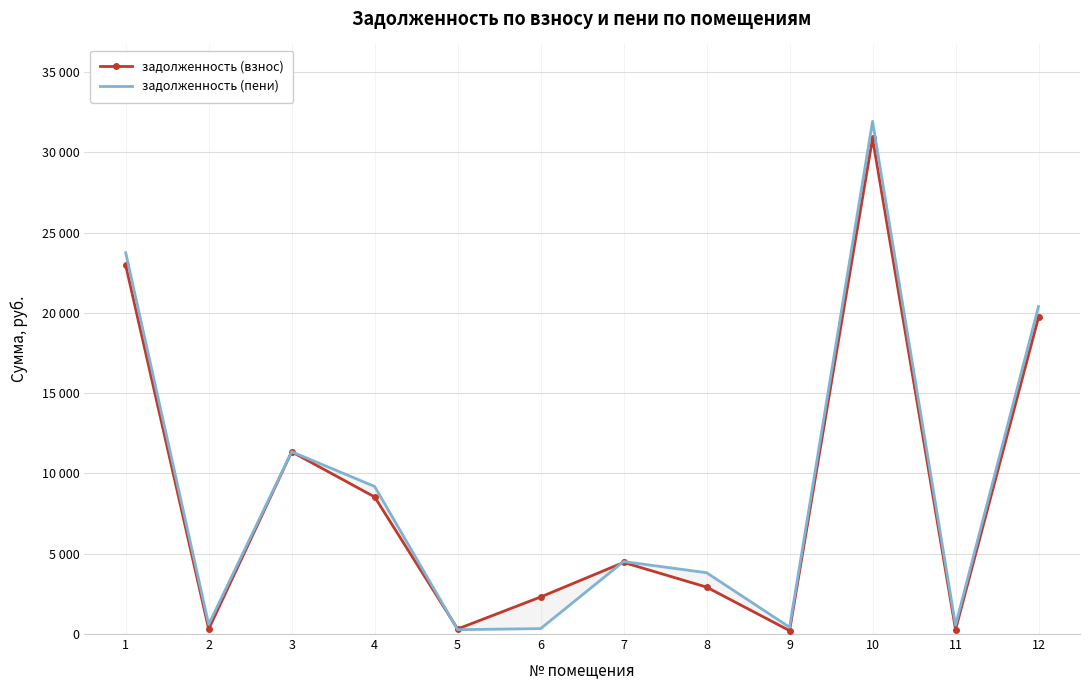

Is the value of задолженность (пени) at 9 greater than the value of задолженность (взнос) at 9?

Yes